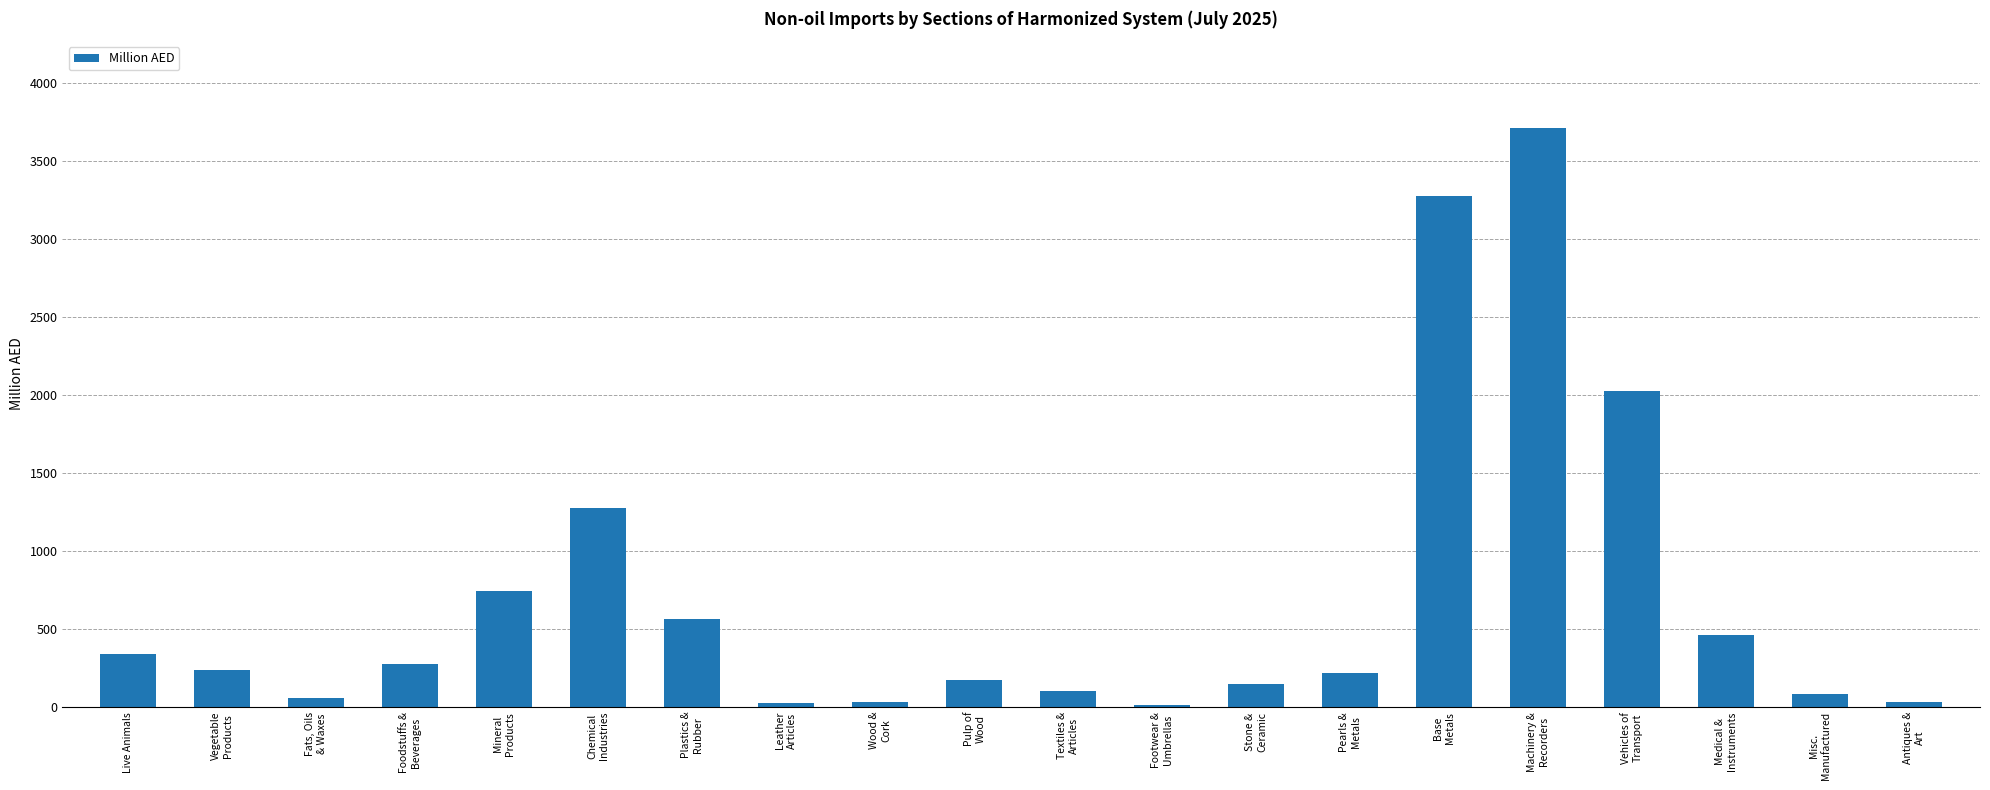

What is the change in value from Plastics &
Rubber to Pearls &
Metals?

-346.4